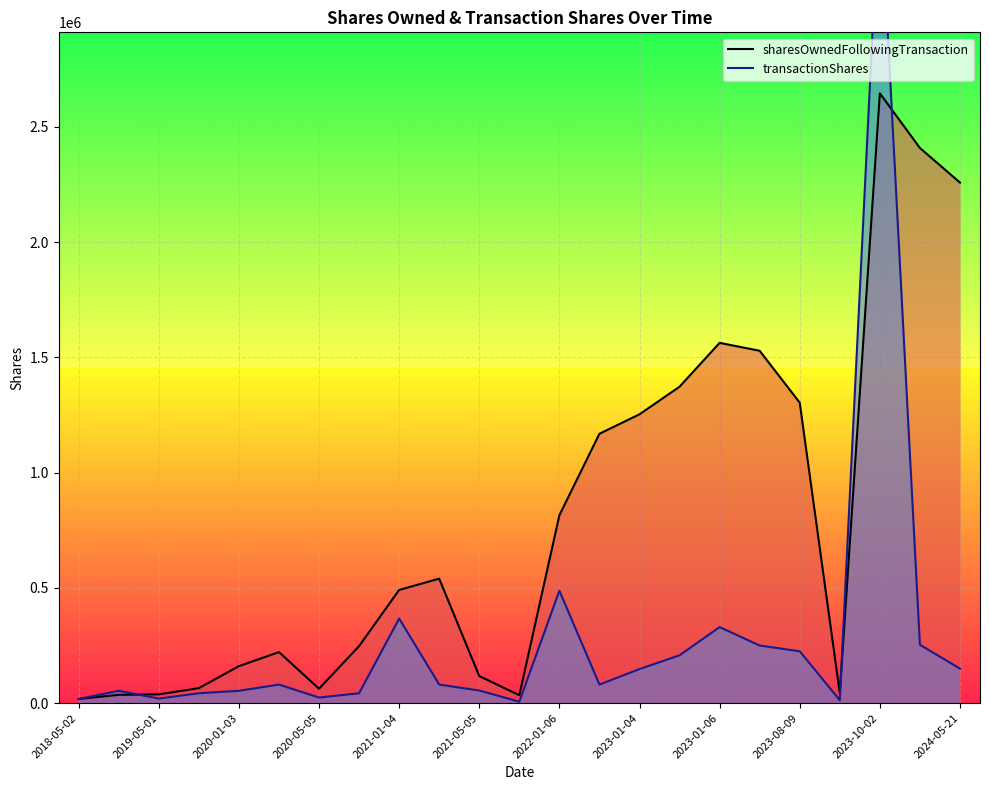

How many series are shown in this chart?

2